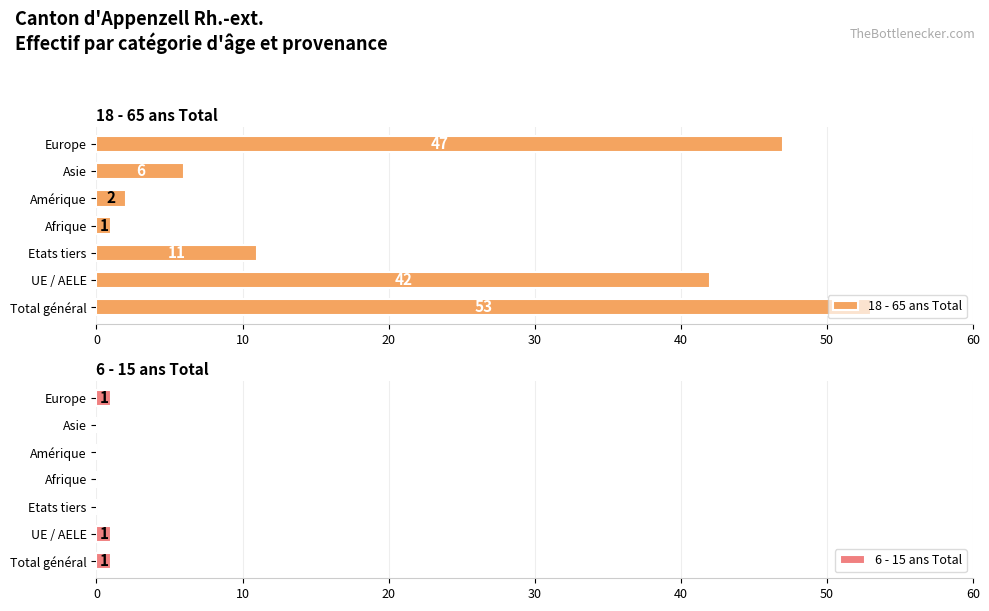

Reading right to left, what are all the values shown in this chart?

18 - 65 ans Total: 47	6	2	1	11	42	53
6 - 15 ans Total: 1	0	0	0	0	1	1